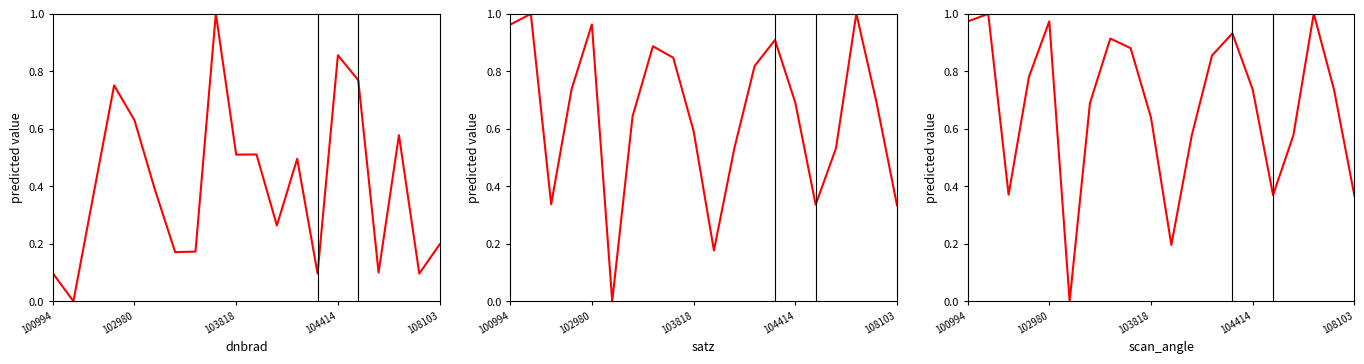

At which category is the sum across all series the highest?

8